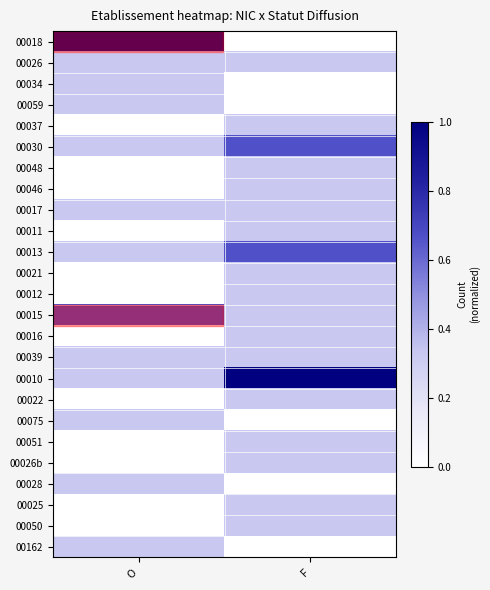

At F, list the series in order from smallest to largest.

00018, 00034, 00059, 00075, 00028, 00162, 00026, 00037, 00048, 00046, 00017, 00011, 00021, 00012, 00015, 00016, 00039, 00022, 00051, 00026b, 00025, 00050, 00030, 00013, 00010